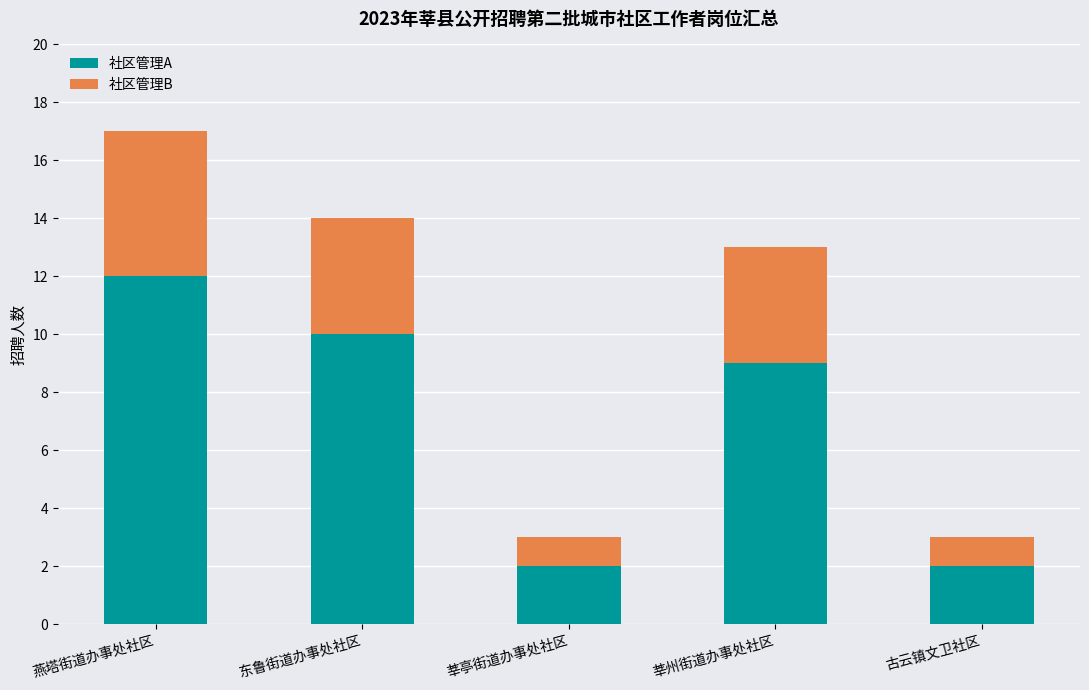

What is the total value across all series at 莘州街道办事处社区?

13